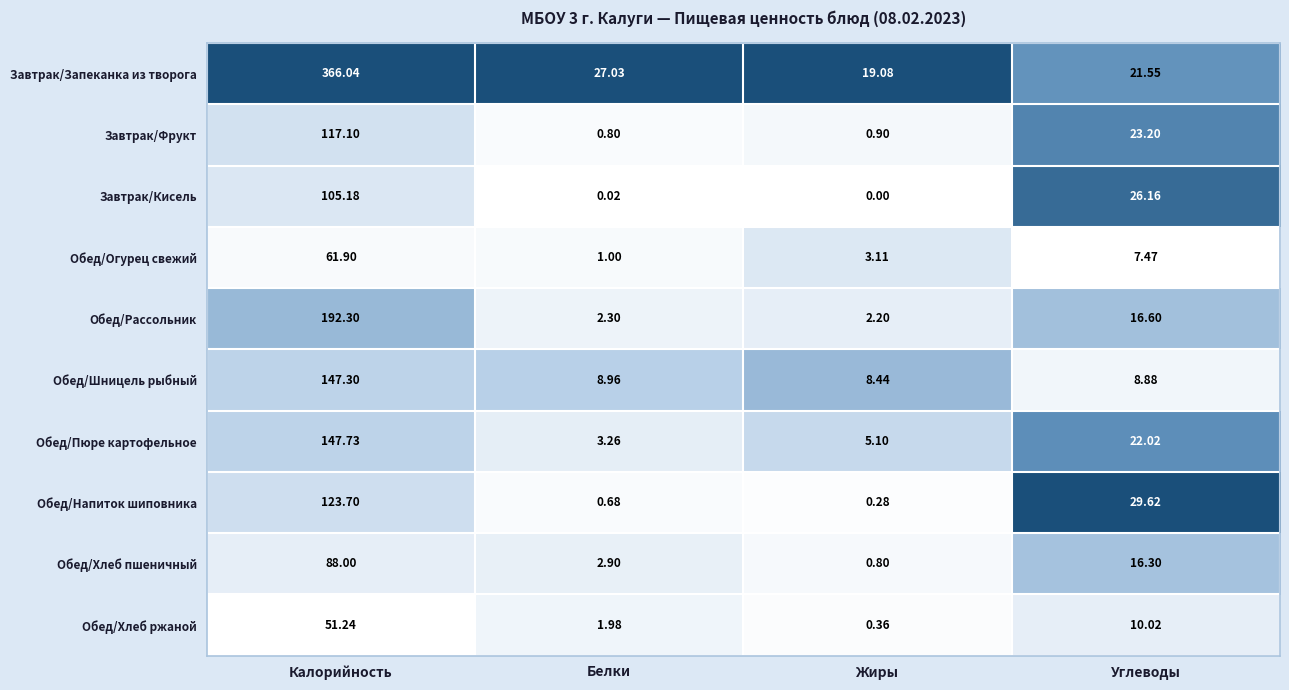

Rank the categories by Обед/Шницель рыбный value from lowest to highest.

Жиры, Углеводы, Белки, Калорийность